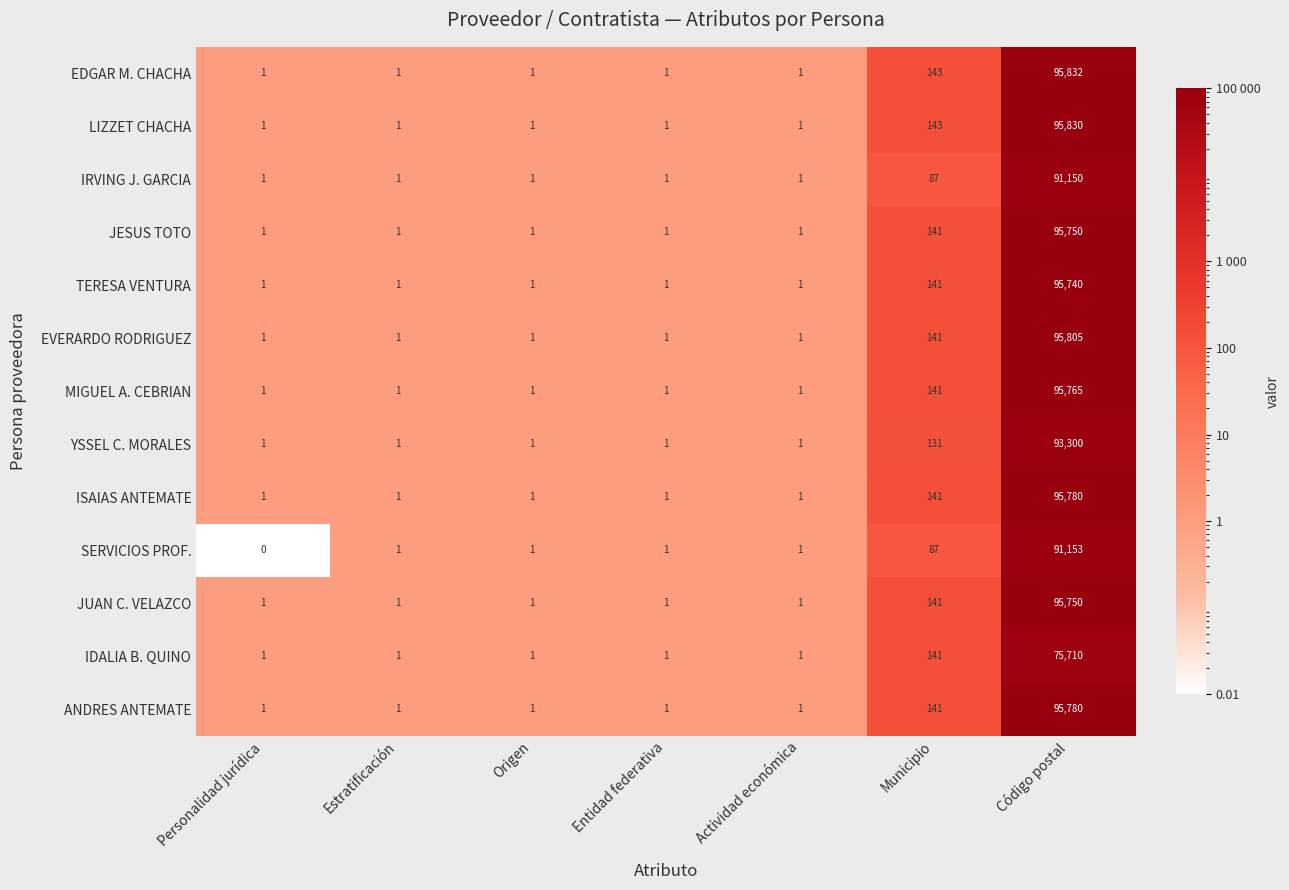

Which series has the largest range (max minus min)?

EDGAR M. CHACHA